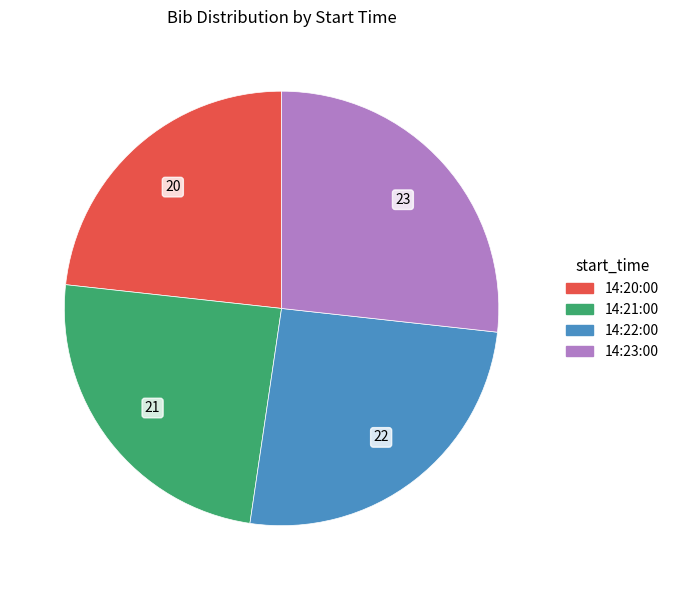

Is there any slice that represents more than half of the pie?

No